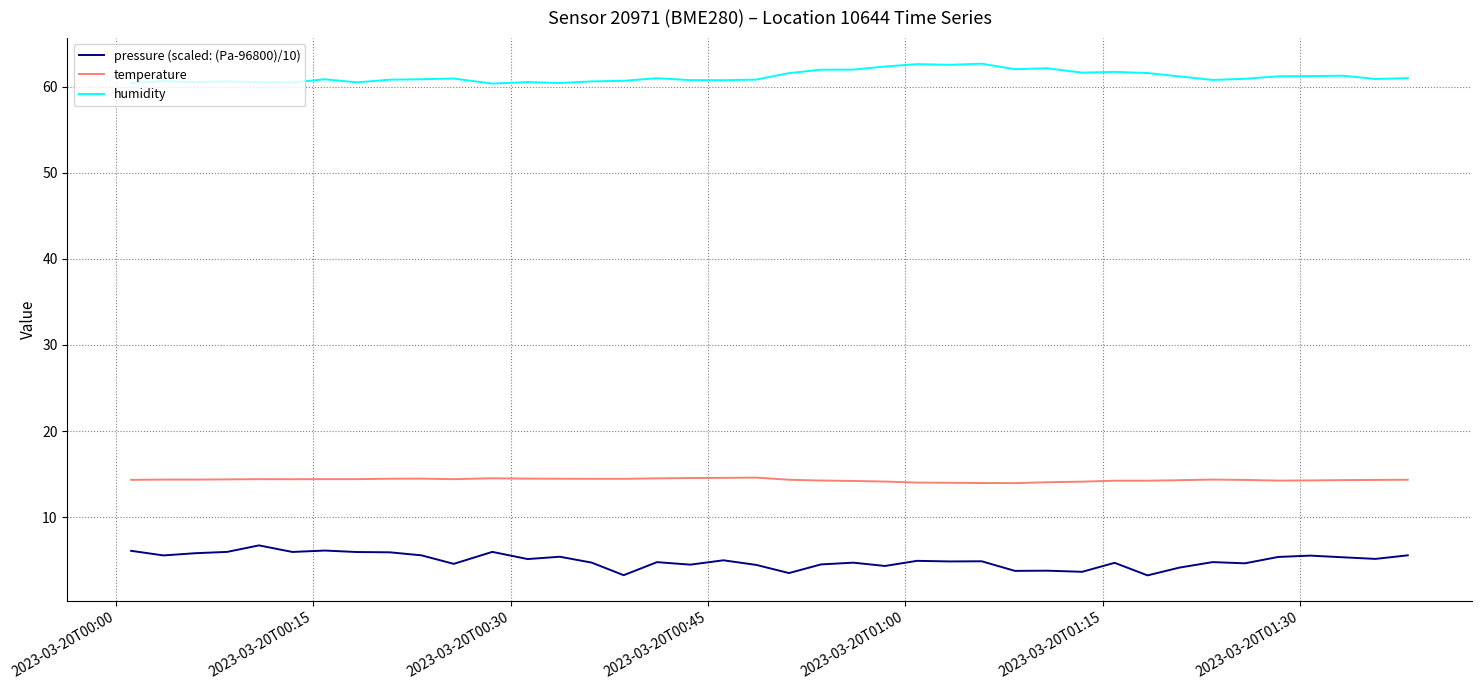

True or false: pressure (scaled: (Pa-96800)/10) and temperature cross at least once.

False